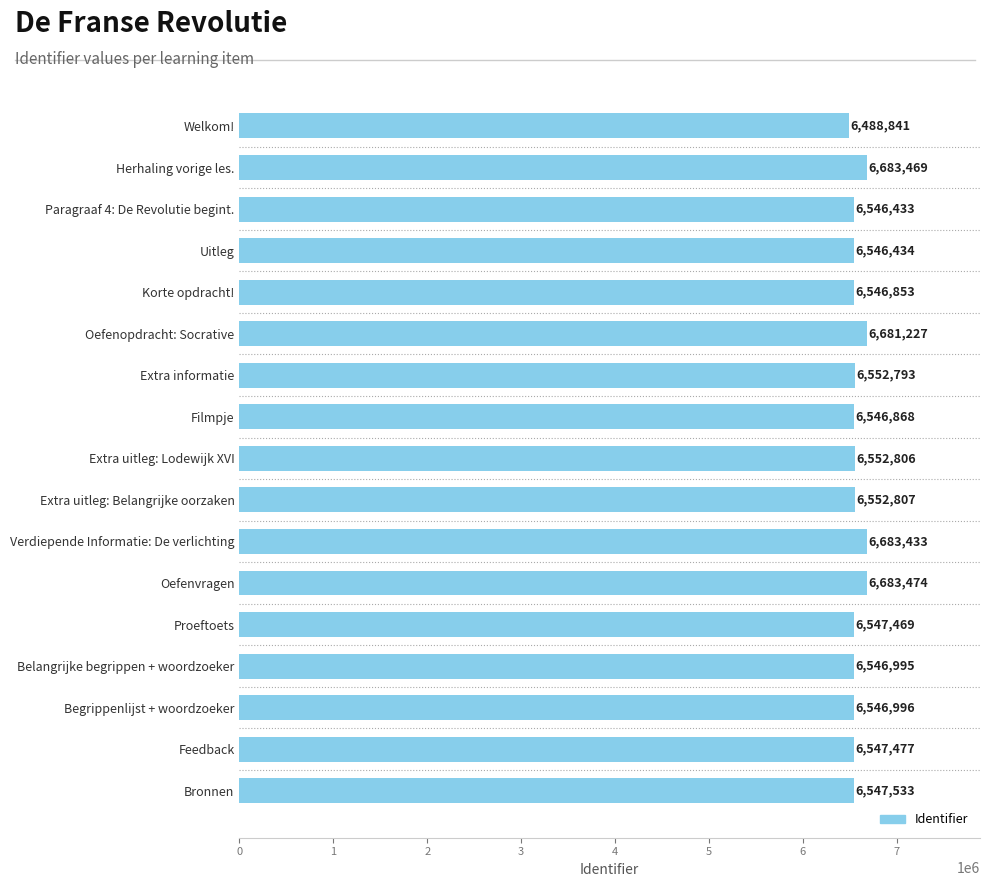

Reading top to bottom, extract all data points from this chart.

Welkom!=6488841	Herhaling vorige les.=6683469	Paragraaf 4: De Revolutie begint.=6546433	Uitleg=6546434	Korte opdracht!=6546853	Oefenopdracht: Socrative=6681227	Extra informatie=6552793	Filmpje=6546868	Extra uitleg: Lodewijk XVI=6552806	Extra uitleg: Belangrijke oorzaken=6552807	Verdiepende Informatie: De verlichting=6683433	Oefenvragen=6683474	Proeftoets=6547469	Belangrijke begrippen + woordzoeker=6546995	Begrippenlijst + woordzoeker=6546996	Feedback=6547477	Bronnen=6547533